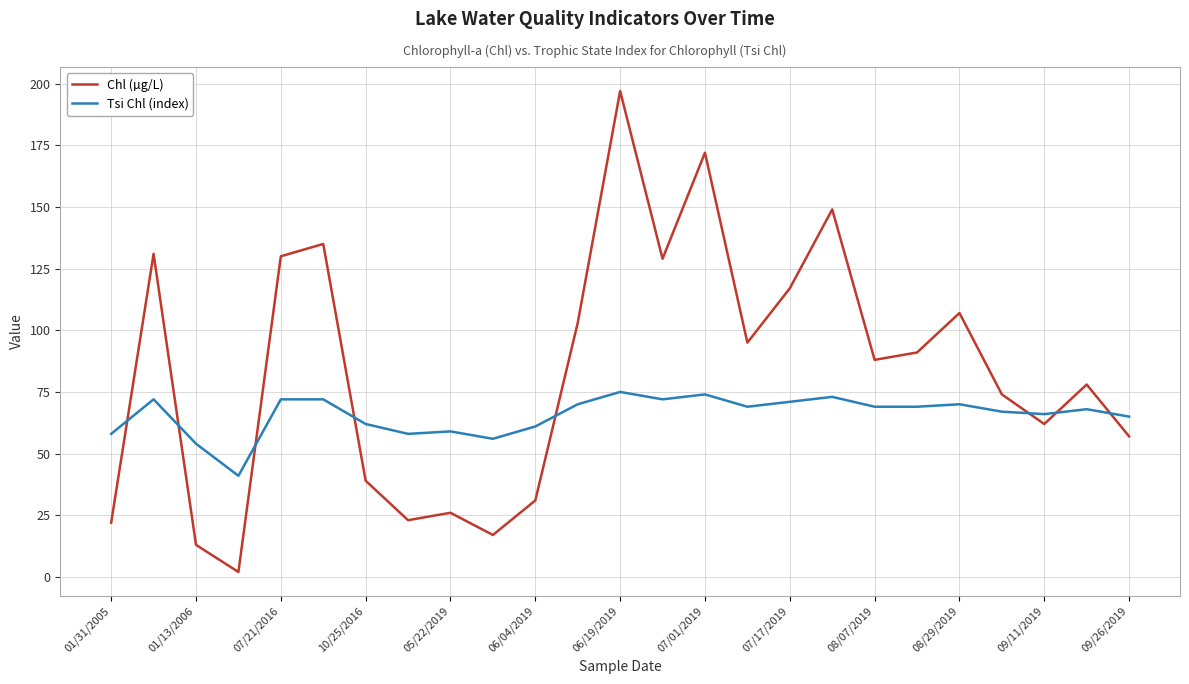

What is the average value of the Tsi Chl (index) series?

66